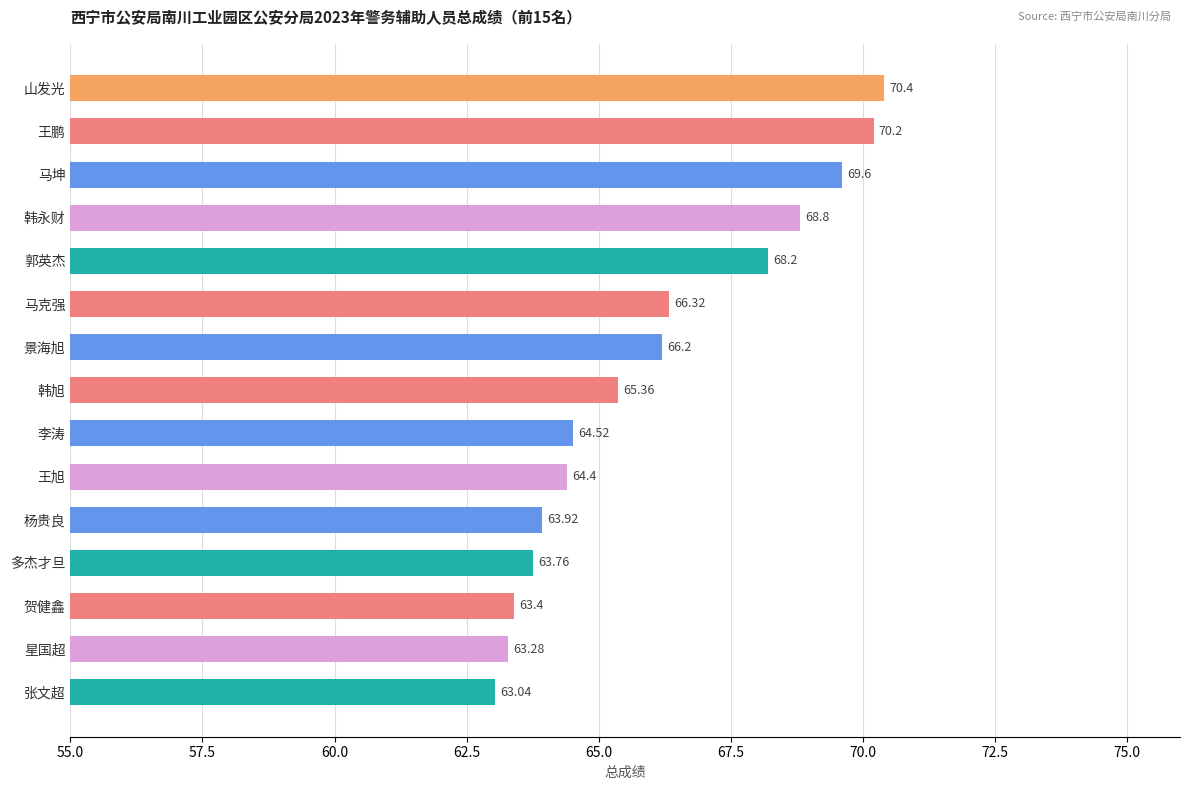

Does the chart contain stacked bars?

No